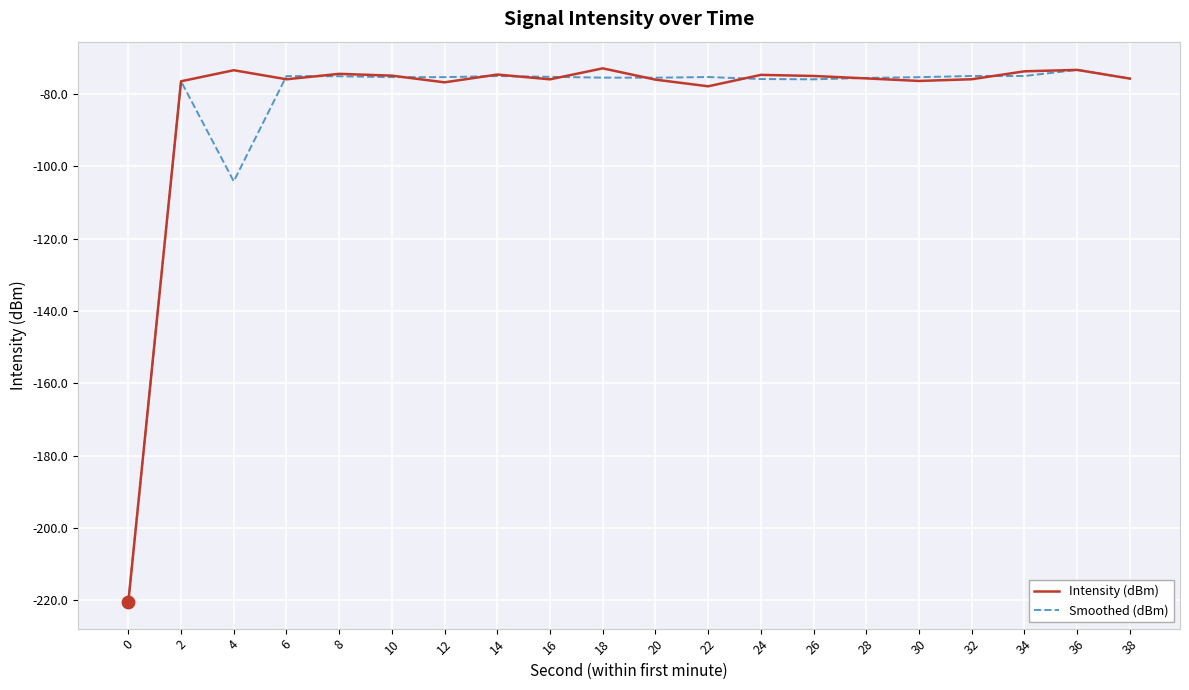

What are all the series names shown in the legend?

Intensity (dBm), Smoothed (dBm)